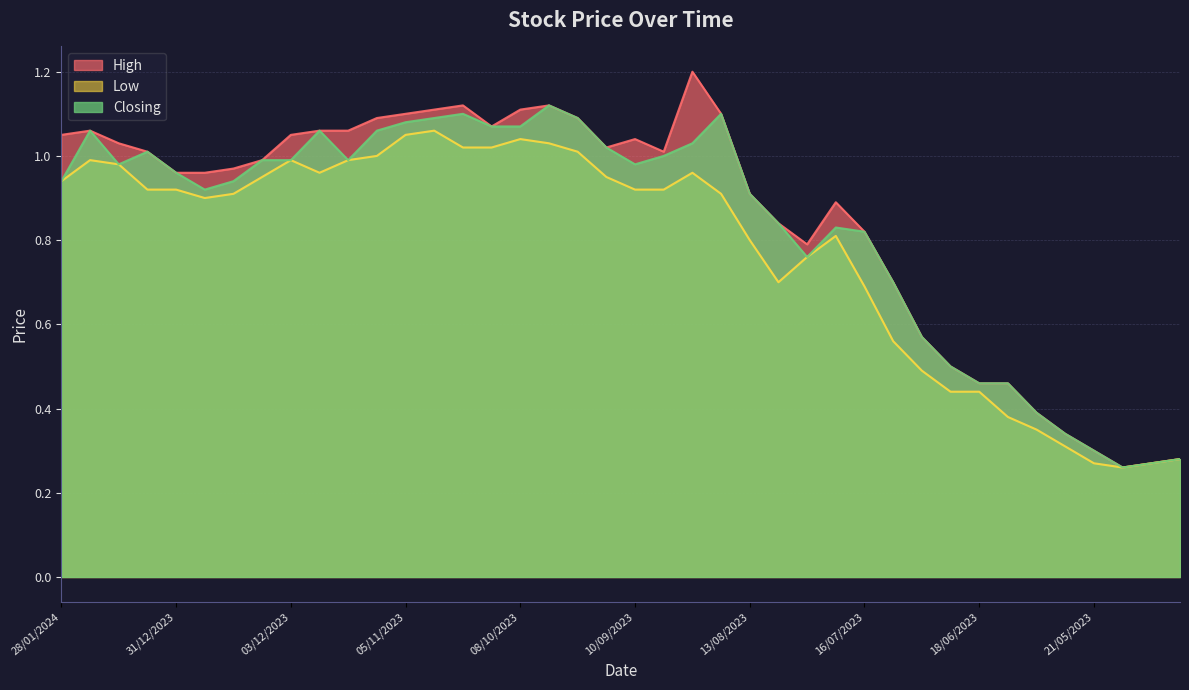

What is the approximate value of Closing at 30/07/2023?

0.8